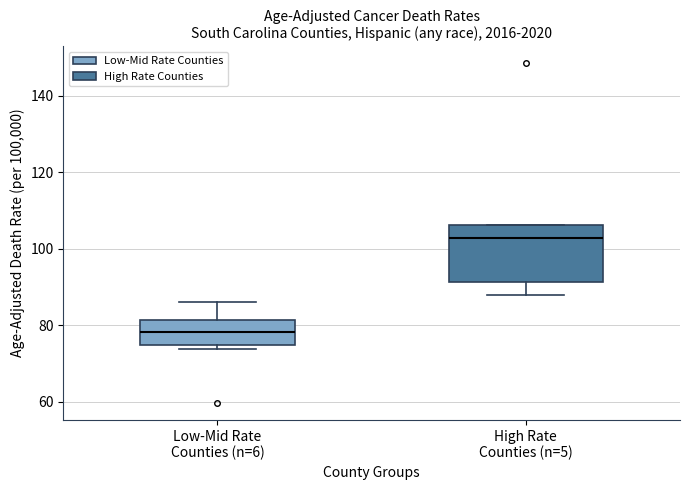

Reading left to right, read every box against the y-axis: the position of its median line, the range the box covers, and the ends of its whiskers. The values are not printed on the chart, so give them approximately, as read against the axis.

Low-Mid Rate Counties (n=6): median 78, box 74 to 82, whiskers 74 (just below the box's lower edge) to 86
High Rate Counties (n=5): median 102, box 92 to 106, whiskers 88 to 106